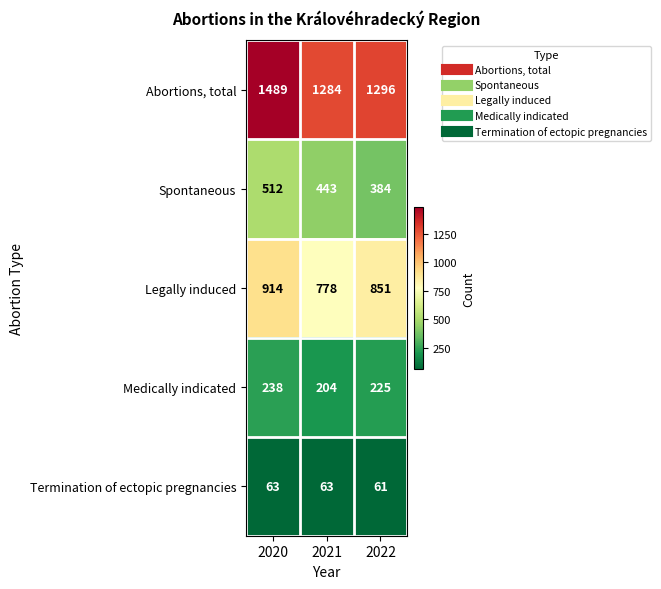

What is the average value of the Legally induced series?

848